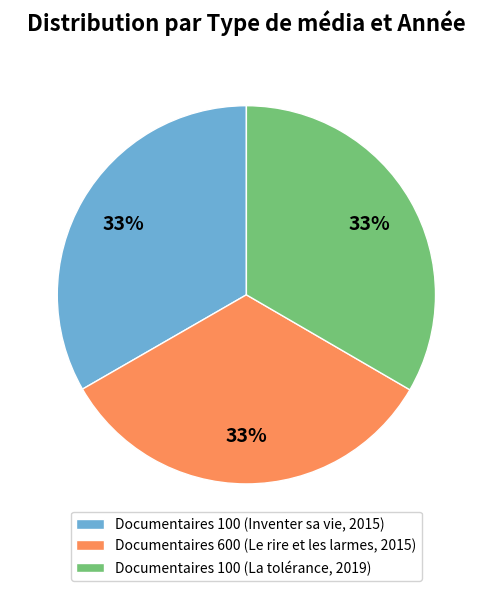

Is there a majority slice in this chart?

No